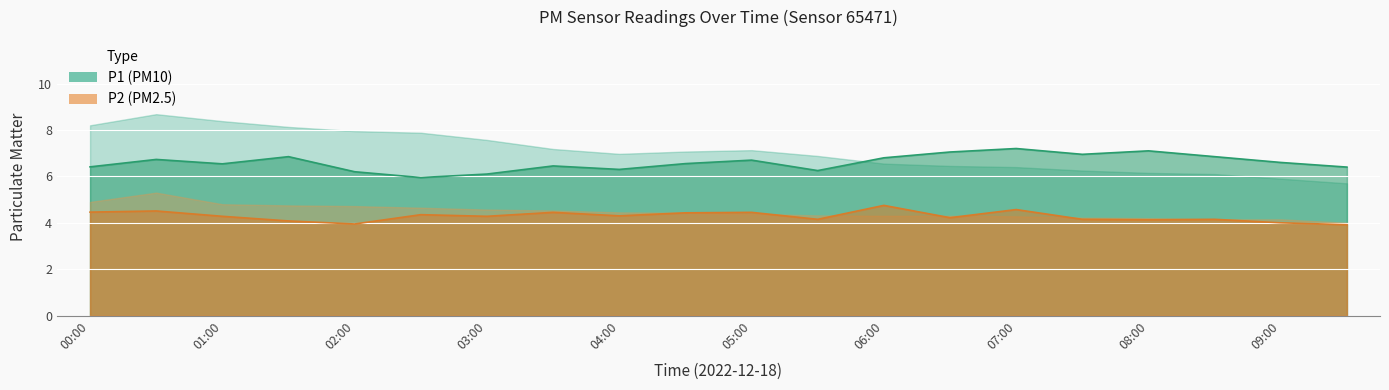

Which series has the largest total across all categories?

P1